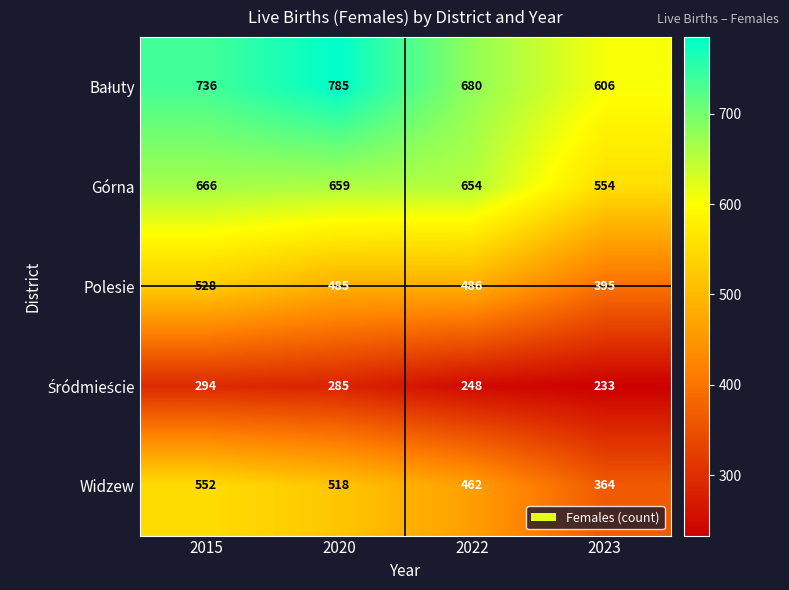

Where does the Widzew series first go above 518?

2015